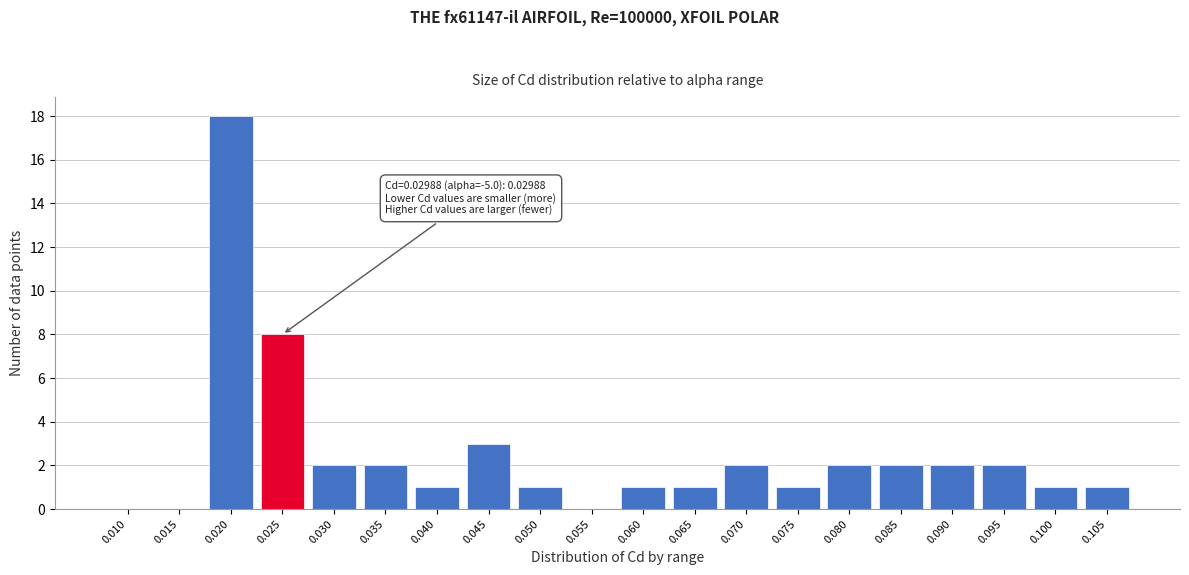

Reading left to right, list all the values displayed in this chart.

0.010=0	0.015=0	0.020=18	0.025=8	0.030=2	0.035=2	0.040=1	0.045=3	0.050=1	0.055=0	0.060=1	0.065=1	0.070=2	0.075=1	0.080=2	0.085=2	0.090=2	0.095=2	0.100=1	0.105=1